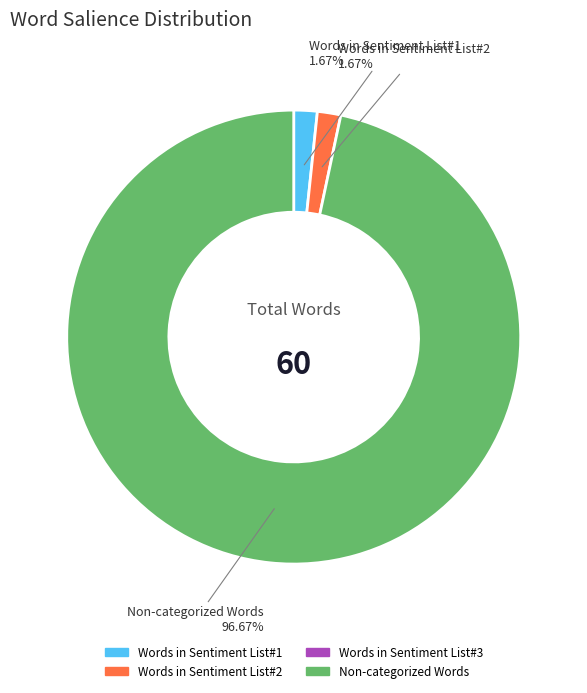

Is there any slice that represents more than half of the pie?

Yes